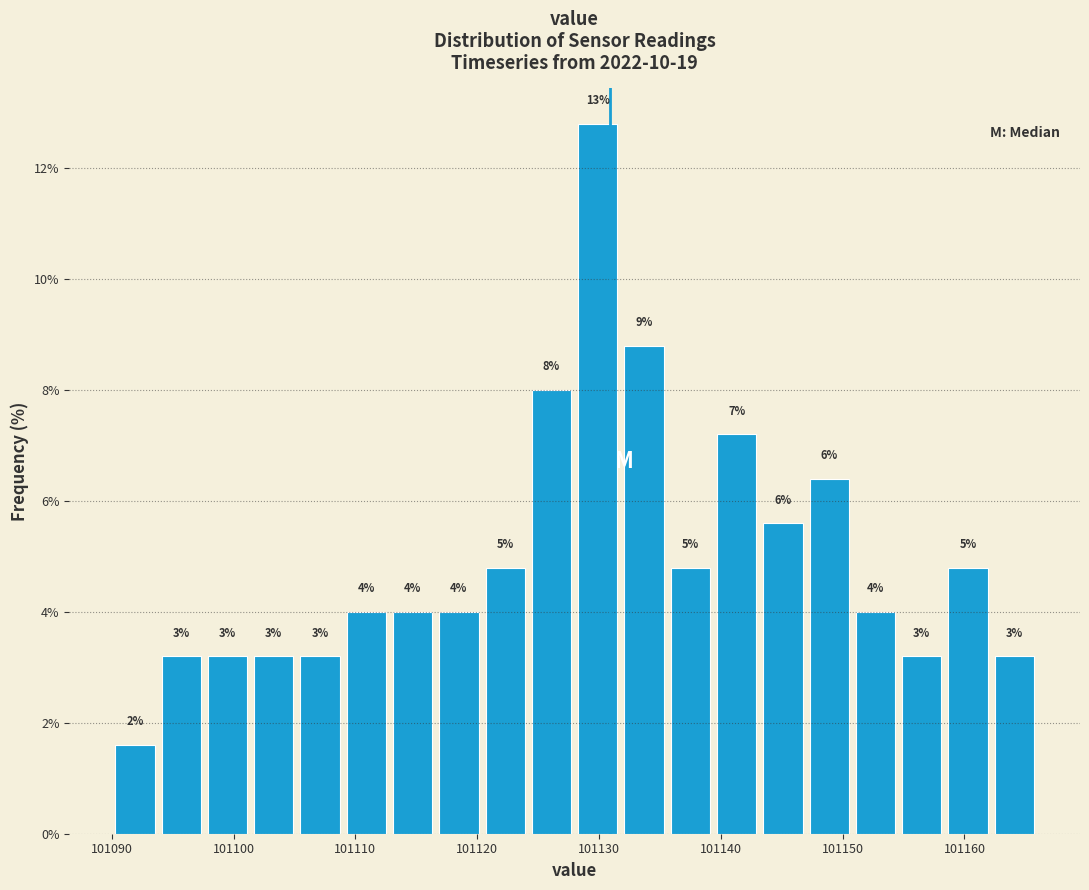

Read against the x-axis, roughly where is the centre of the tallest bar?

101130